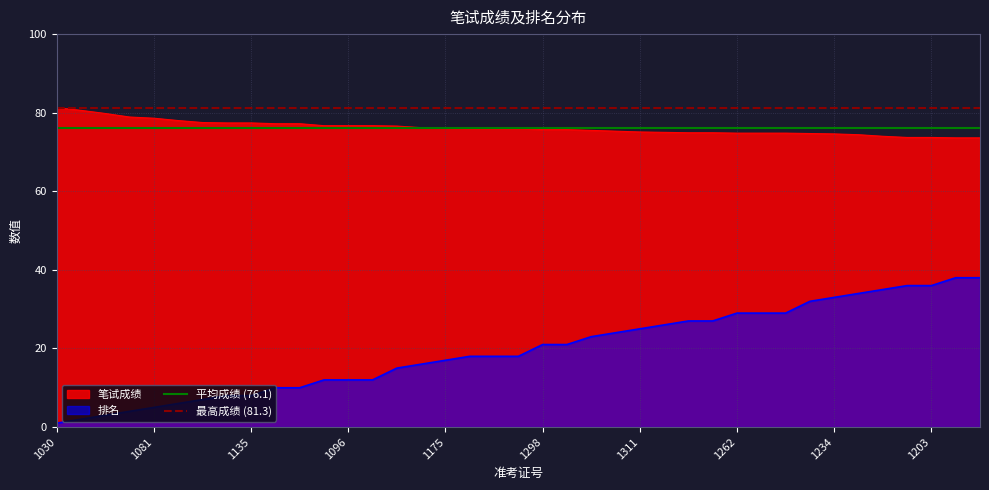

What is the maximum value for 排名?

38.0